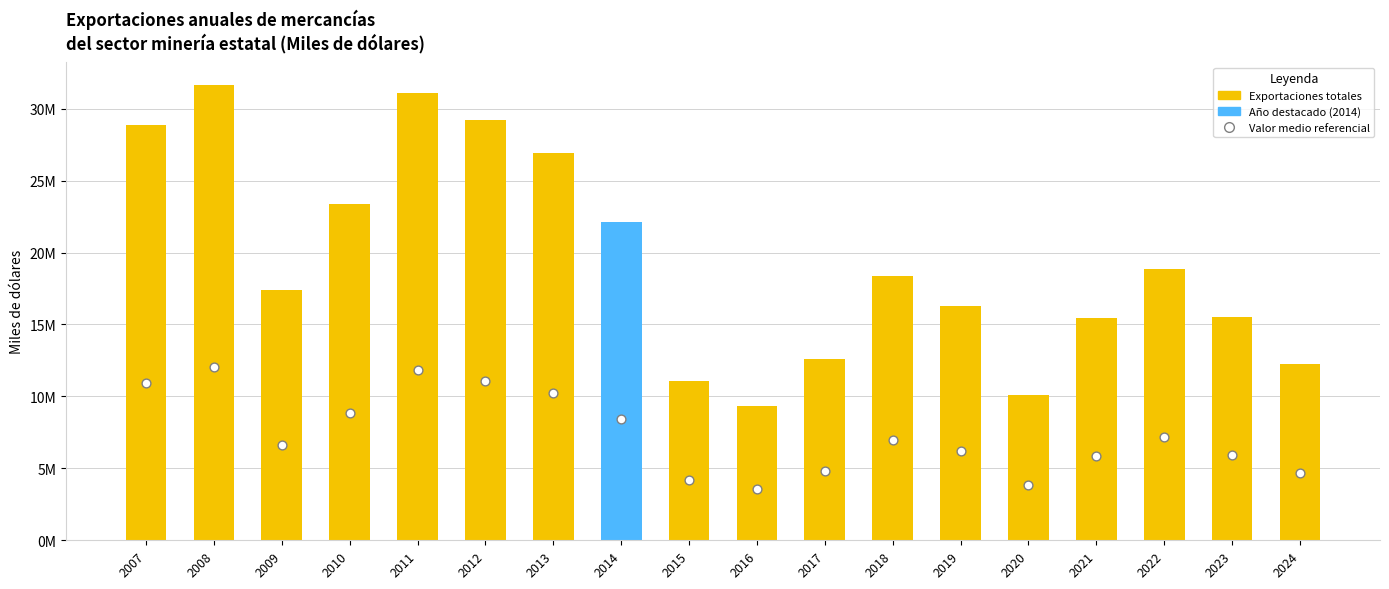

At how many categories does at least one series exceed 3653096?

18